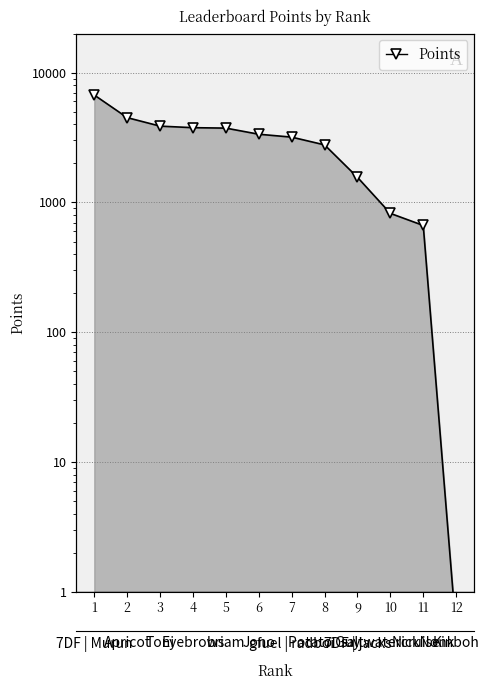

Reading right to left, what are all the values shown in this chart?

12=0.5	11=665.0	10=824.0	9=1562.0	8=2776.0	7=3185.0	6=3353.0	5=3737.0	4=3766.0	3=3871.0	2=4501.0	1=6721.0